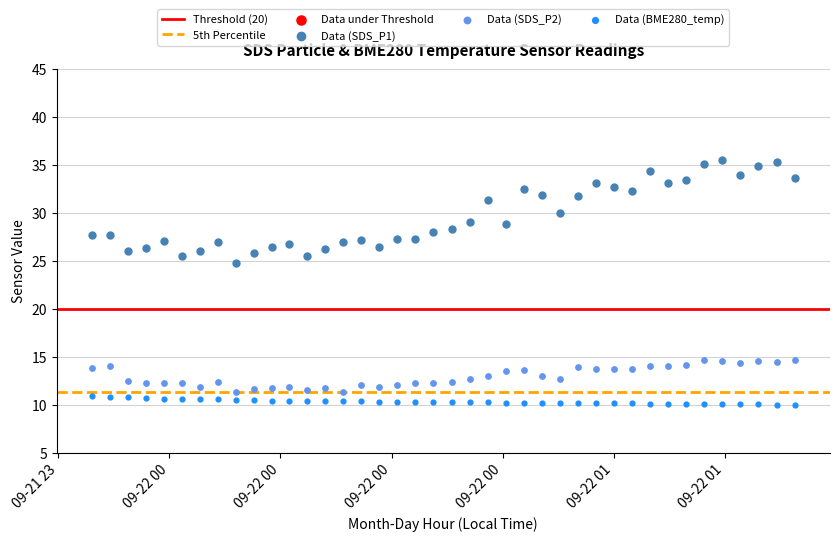

Which series reaches the maximum Y coordinate?

Data (SDS_P1)